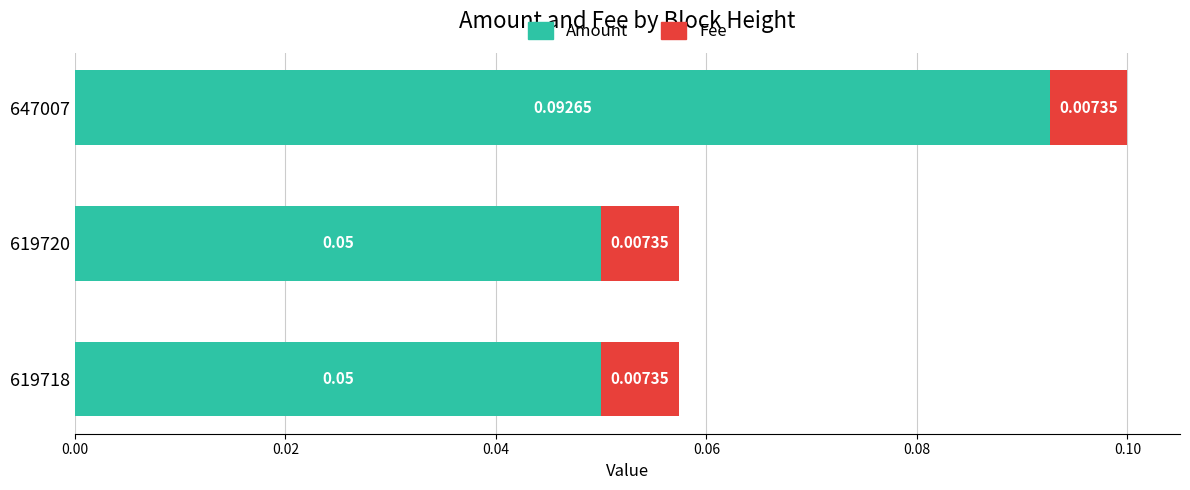

At which category is the sum across all series the highest?

647007